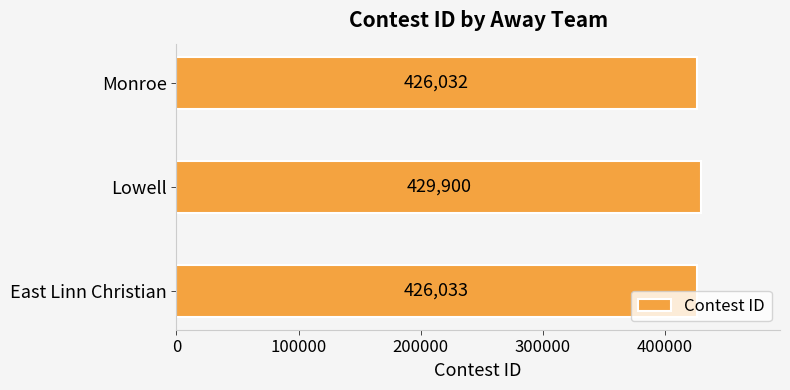

What is the difference between the maximum and minimum values?

3868